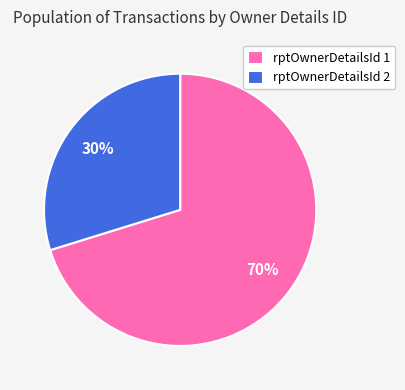

Do rptOwnerDetailsId 1 and rptOwnerDetailsId 2 together represent more than half of the pie?

Yes